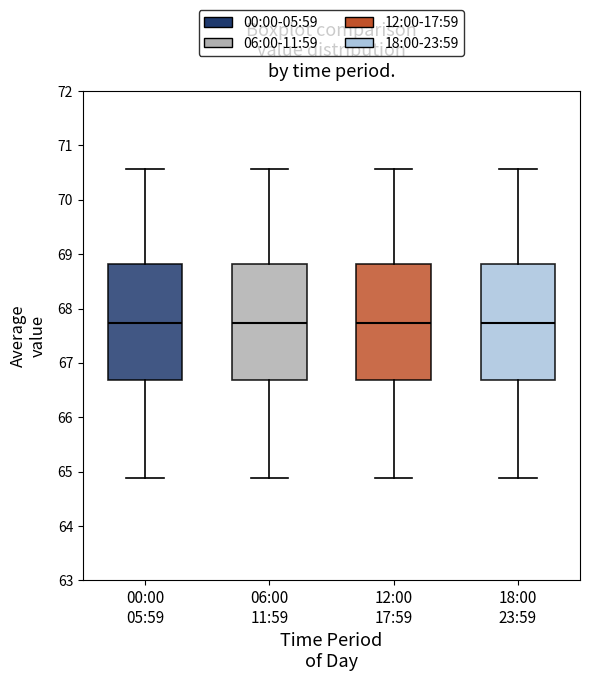

Reading left to right, transcribe this box plot: for each box, give where its median line is, the range the box spans, and where its two whiskers end, as read against the y-axis. The values are not printed on the chart, so give them approximately, as read against the axis.

00:00 05:59: median 67.7, box 66.7 to 68.8, whiskers 64.9 to 70.6
06:00 11:59: median 67.7, box 66.7 to 68.8, whiskers 64.9 to 70.6
12:00 17:59: median 67.7, box 66.7 to 68.8, whiskers 64.9 to 70.6
18:00 23:59: median 67.7, box 66.7 to 68.8, whiskers 64.9 to 70.6